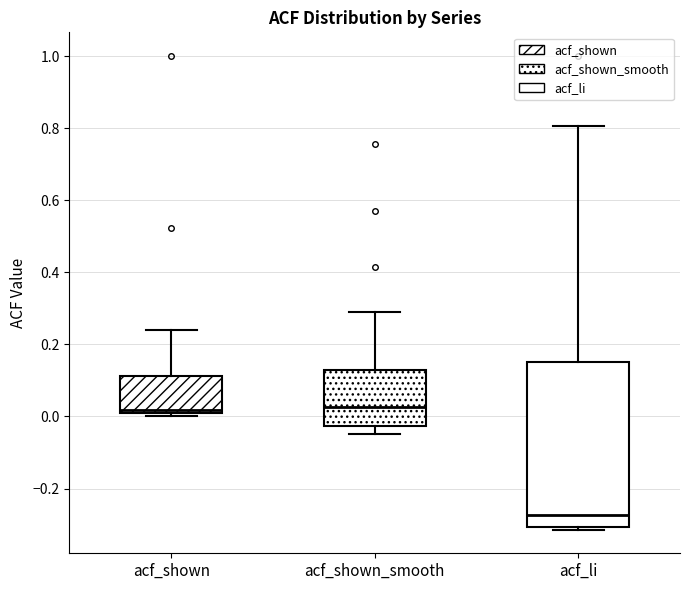

Reading left to right, read every box against the y-axis: the position of its median line, the range the box covers, and the ends of its whiskers. The values are not printed on the chart, so give them approximately, as read against the axis.

acf_shown: median 0.02 (just above the box's lower edge), box 0.02 to 0.12, whiskers 0.00 to 0.24
acf_shown_smooth: median 0.02, box -0.02 to 0.12, whiskers -0.04 to 0.28
acf_li: median -0.28, box -0.30 to 0.16, whiskers -0.32 to 0.80